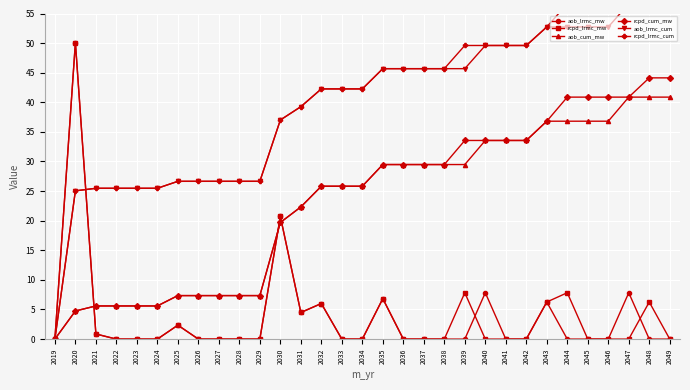

What is the average value of the aob_lrmc_cum series?

39.4